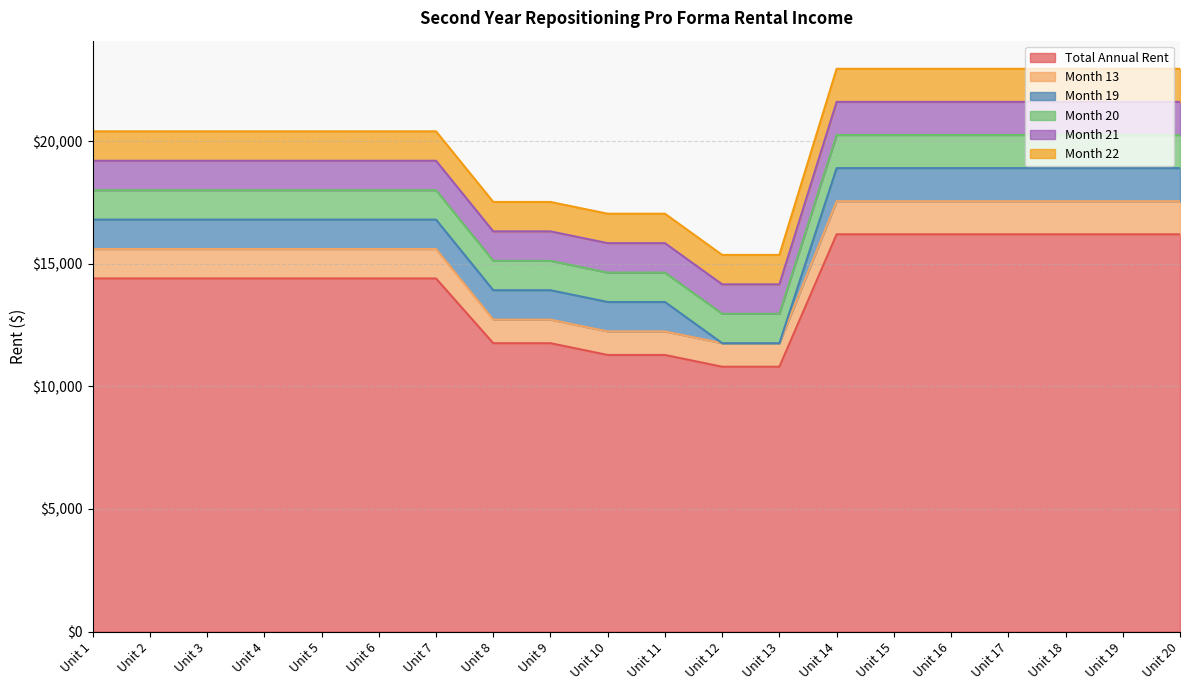

What is the value of the Total Annual Rent point at the 5th from the left?

14400